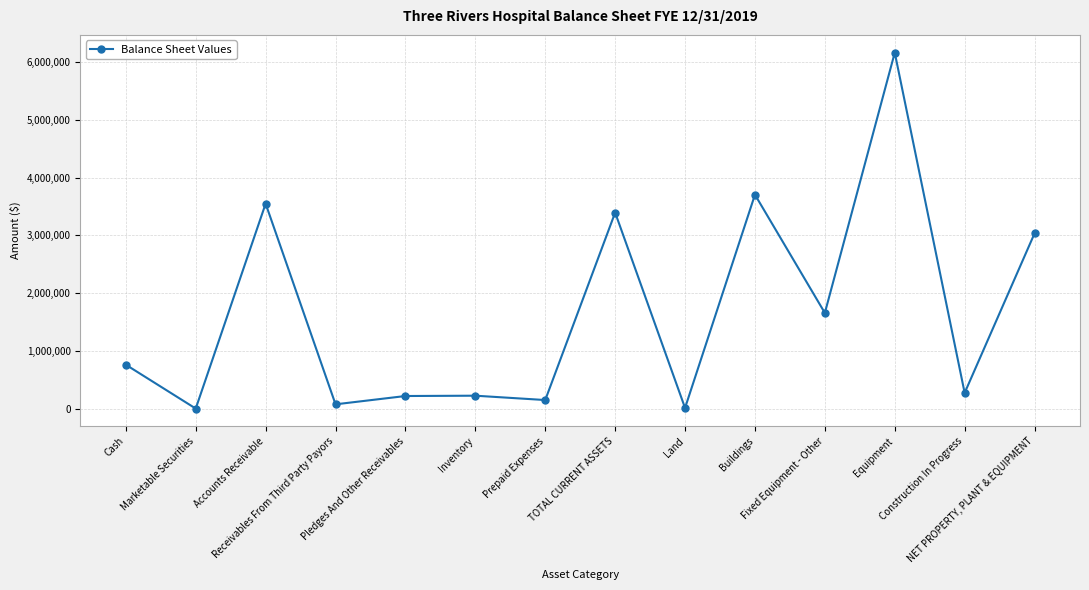

What is the greatest value displayed?

6161216